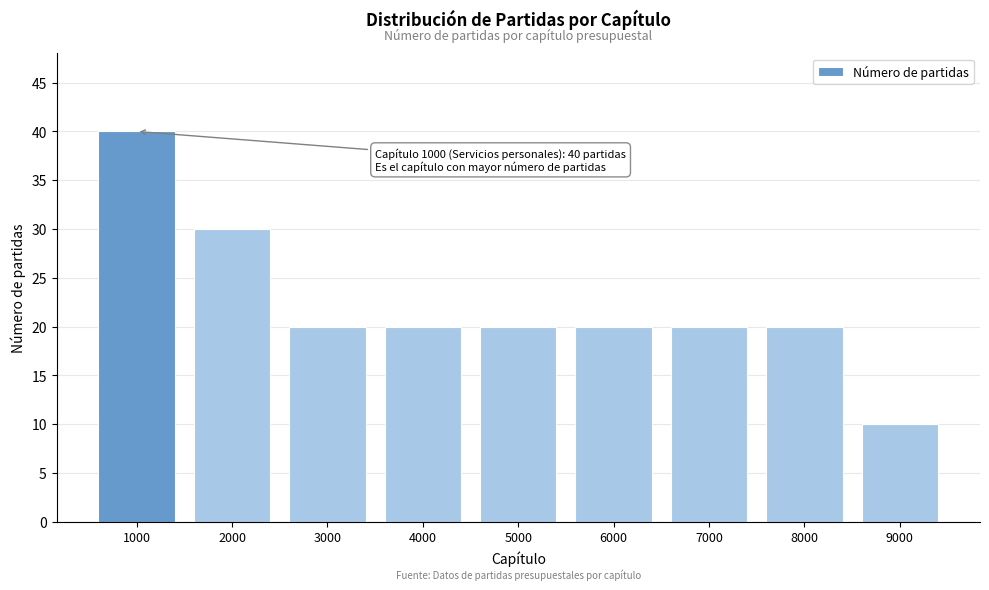

Reading right to left, transcribe all the data shown in this chart.

10	20	20	20	20	20	20	30	40